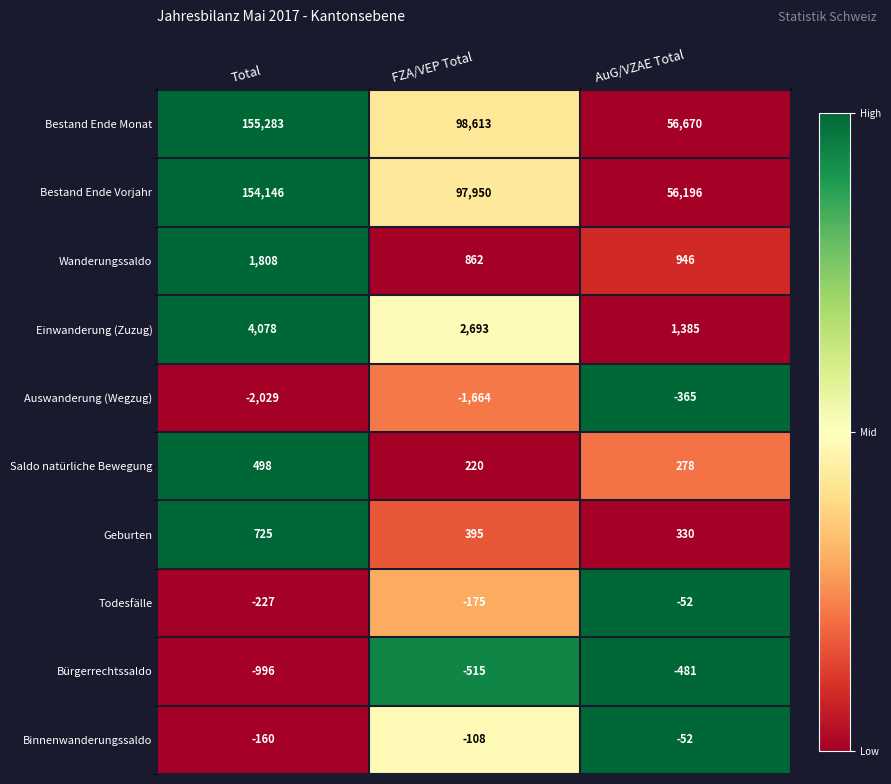

Reading left to right, extract all data points from this chart.

Bestand Ende Monat: Total=155283	FZA/VEP Total=98613	AuG/VZAE Total=56670
Bestand Ende Vorjahr: Total=154146	FZA/VEP Total=97950	AuG/VZAE Total=56196
Wanderungssaldo: Total=1808	FZA/VEP Total=862	AuG/VZAE Total=946
Einwanderung (Zuzug): Total=4078	FZA/VEP Total=2693	AuG/VZAE Total=1385
Auswanderung (Wegzug): Total=-2029	FZA/VEP Total=-1664	AuG/VZAE Total=-365
Saldo natürliche Bewegung: Total=498	FZA/VEP Total=220	AuG/VZAE Total=278
Geburten: Total=725	FZA/VEP Total=395	AuG/VZAE Total=330
Todesfälle: Total=-227	FZA/VEP Total=-175	AuG/VZAE Total=-52
Bürgerrechtssaldo: Total=-996	FZA/VEP Total=-515	AuG/VZAE Total=-481
Binnenwanderungssaldo: Total=-160	FZA/VEP Total=-108	AuG/VZAE Total=-52